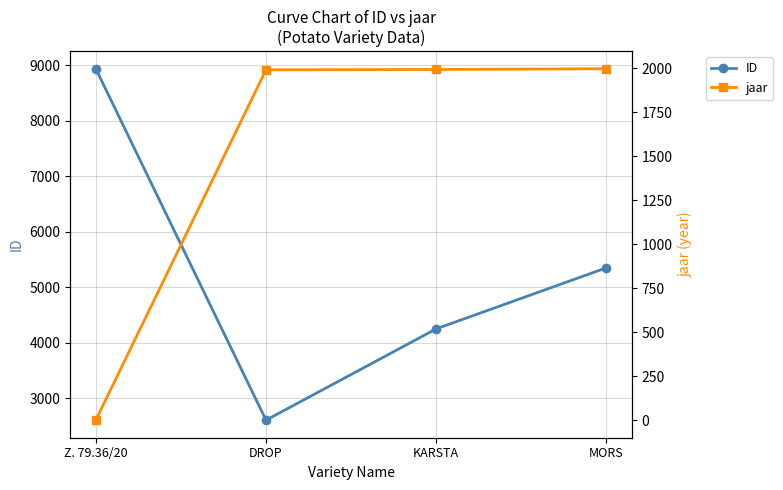

What are all the series names shown in the legend?

ID, jaar